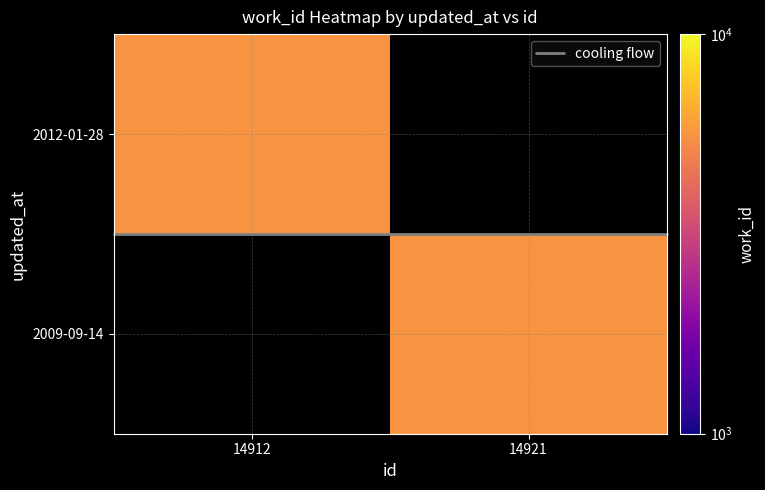

Which series has the largest total across all categories?

cooling flow